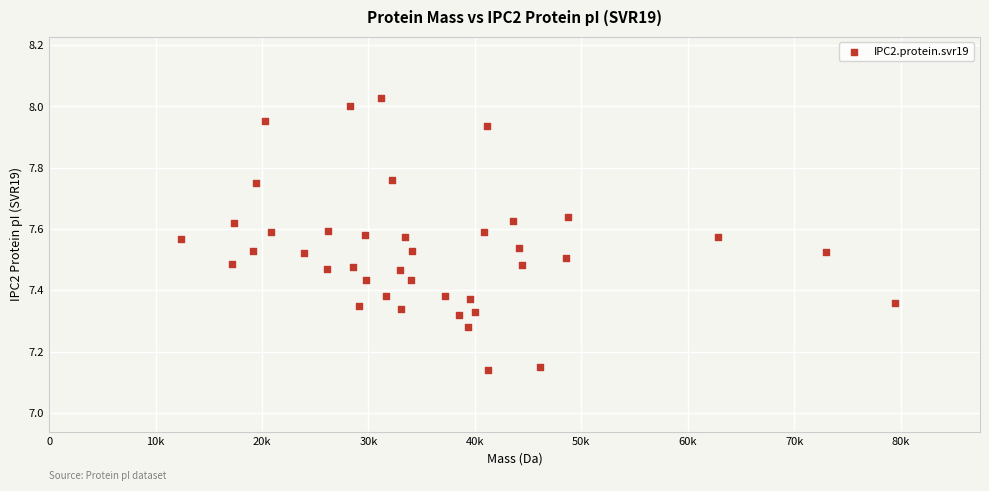

What is the range of Y values (max minus min)?

0.9